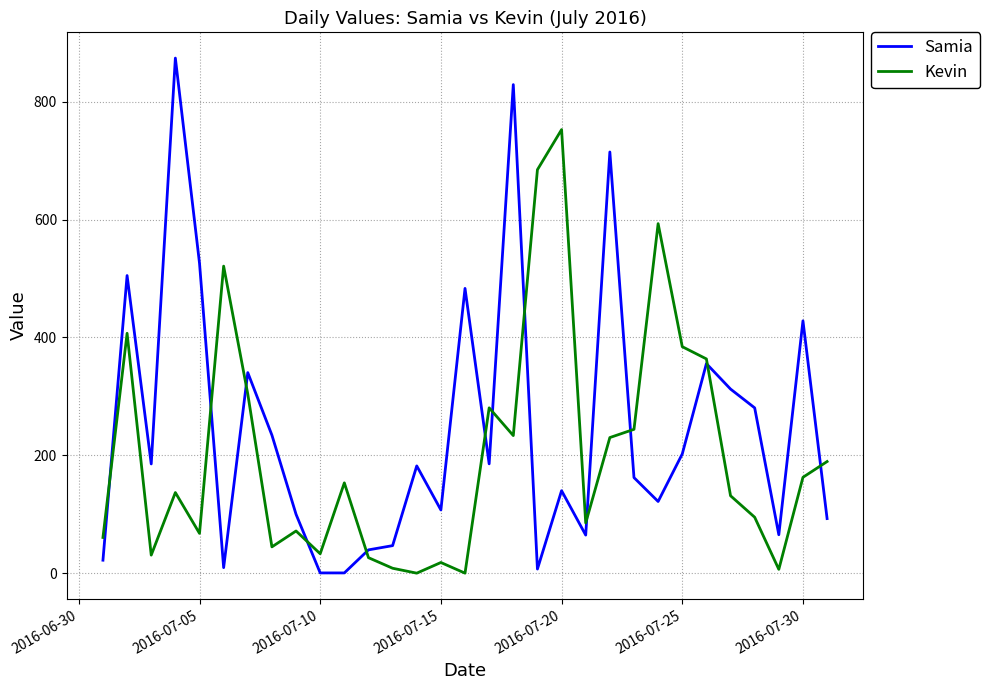

What is the maximum value shown in the chart?

873.9